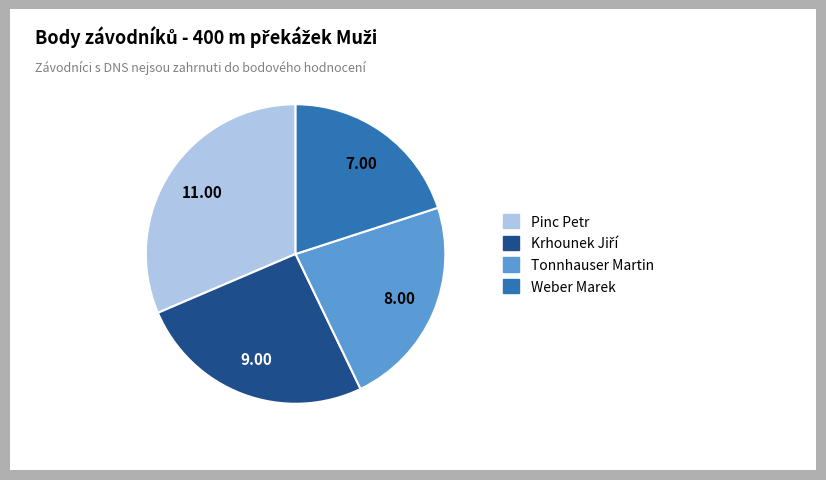

What is the ratio of the value at Tonnhauser Martin to the value at Weber Marek?

1.1